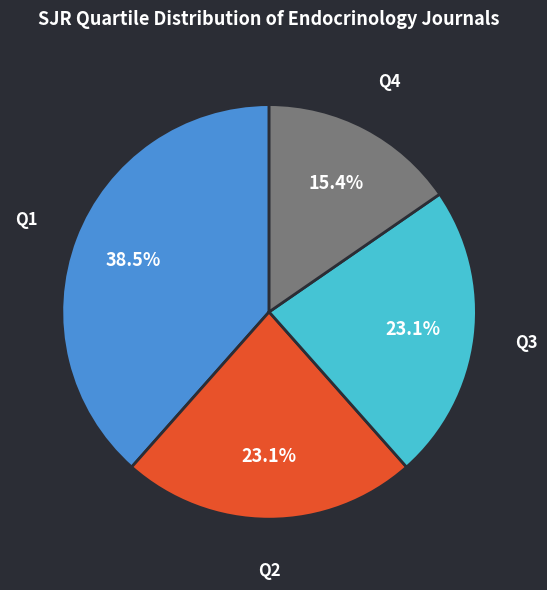

Is there any slice that represents more than half of the pie?

No